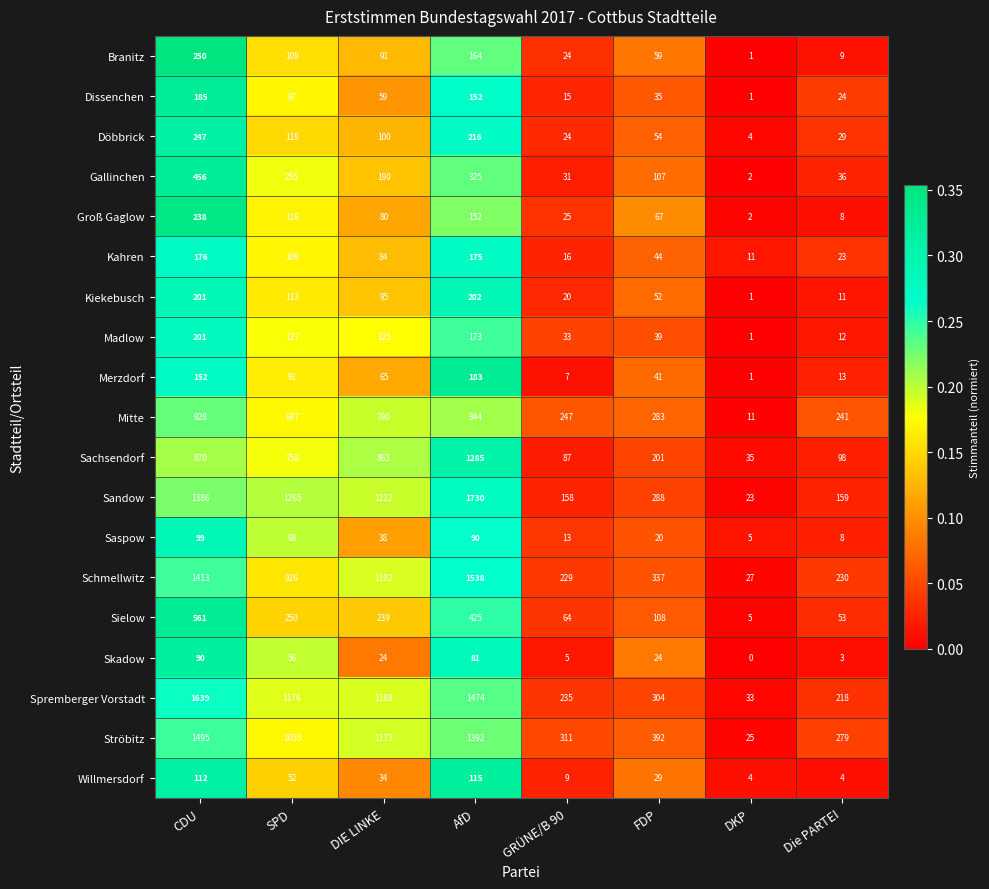

True or false: Merzdorf has a value of 7 at GRÜNE/B 90.

True